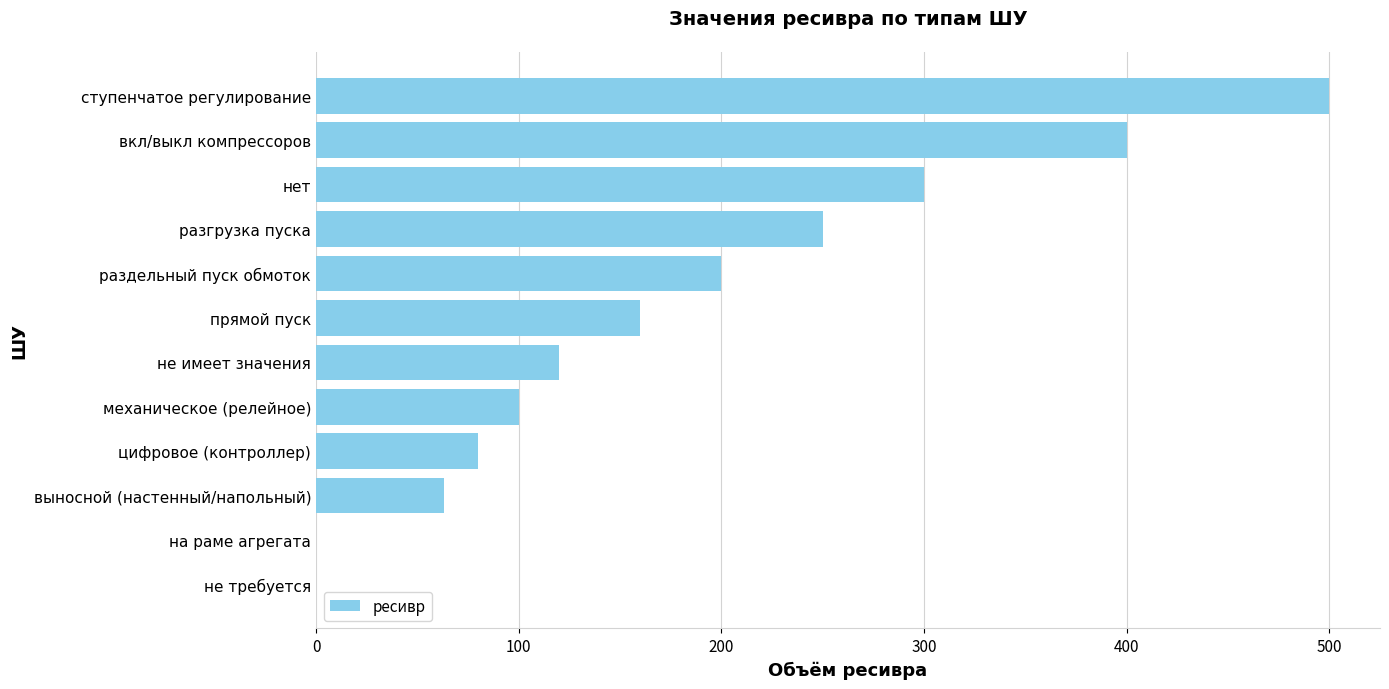

Read the value at цифровое (контроллер).

80